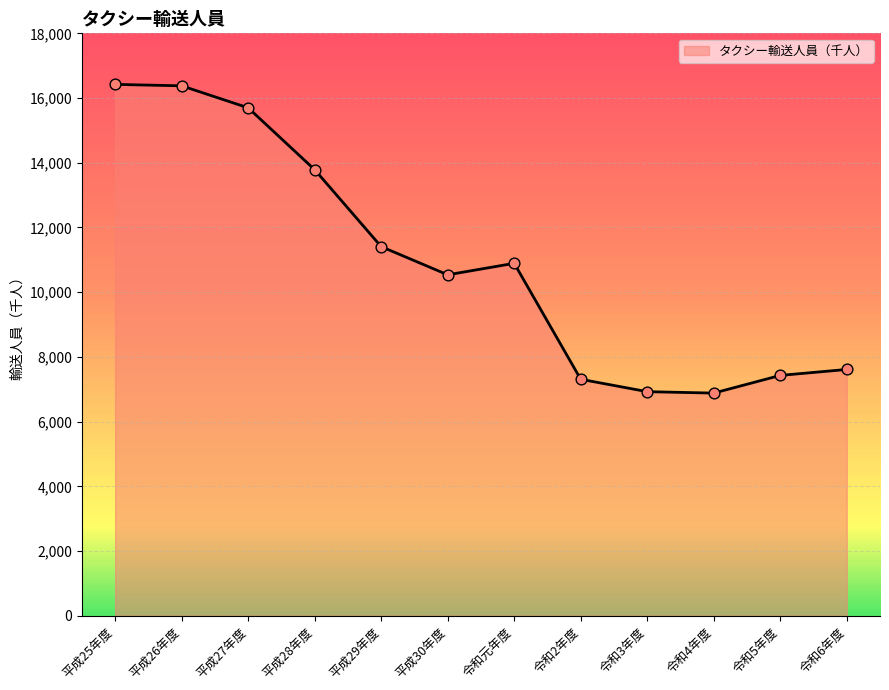

What is the ratio of the value at 令和3年度 to the value at 令和2年度?

0.9